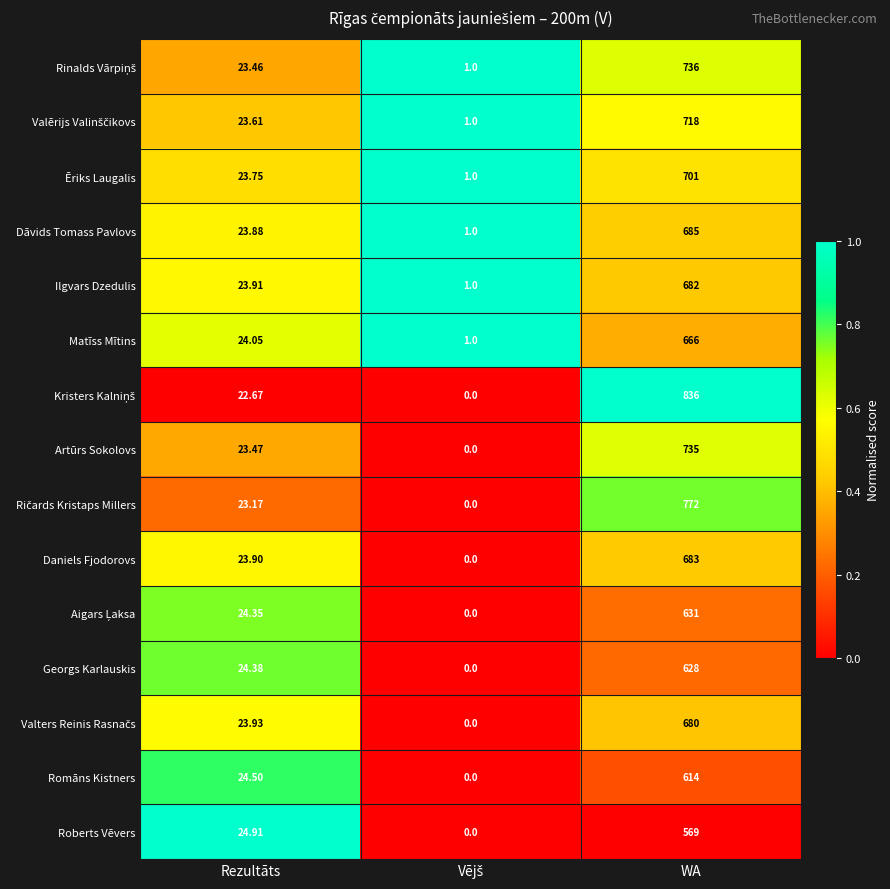

At which category is the sum across all series the highest?

WA